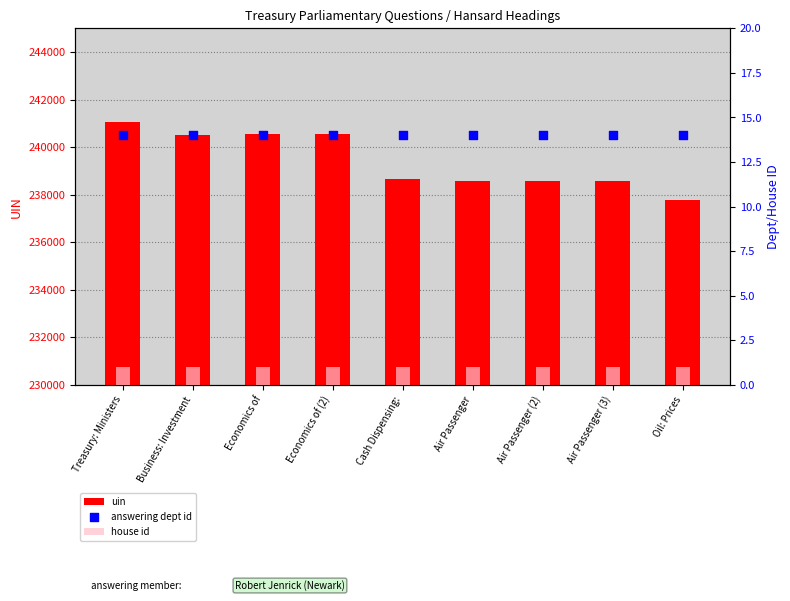

At which category is the sum across all series the highest?

Treasury: Ministers